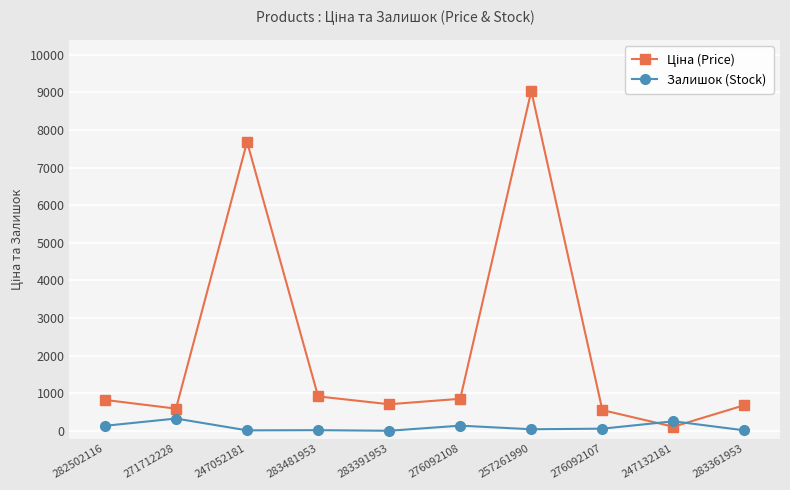

How many lines are shown in the chart?

2